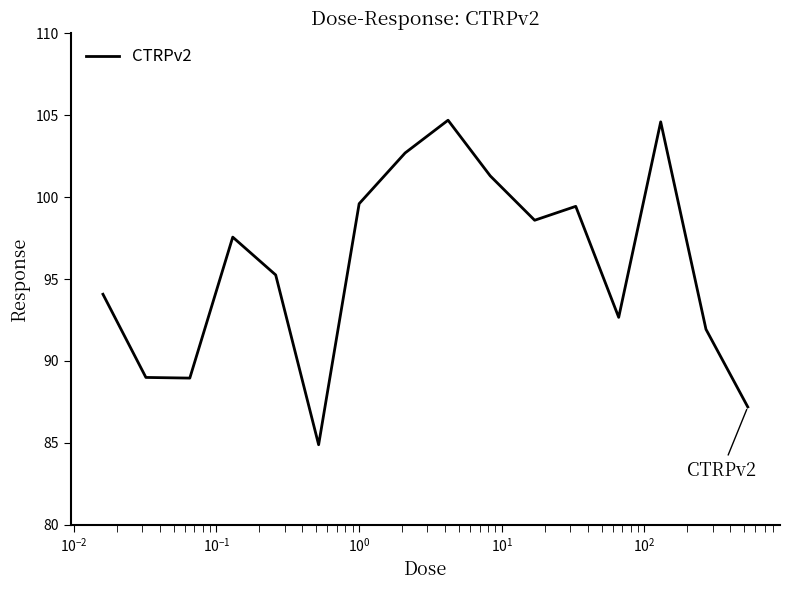

Is this an area chart (filled region under the line)?

No